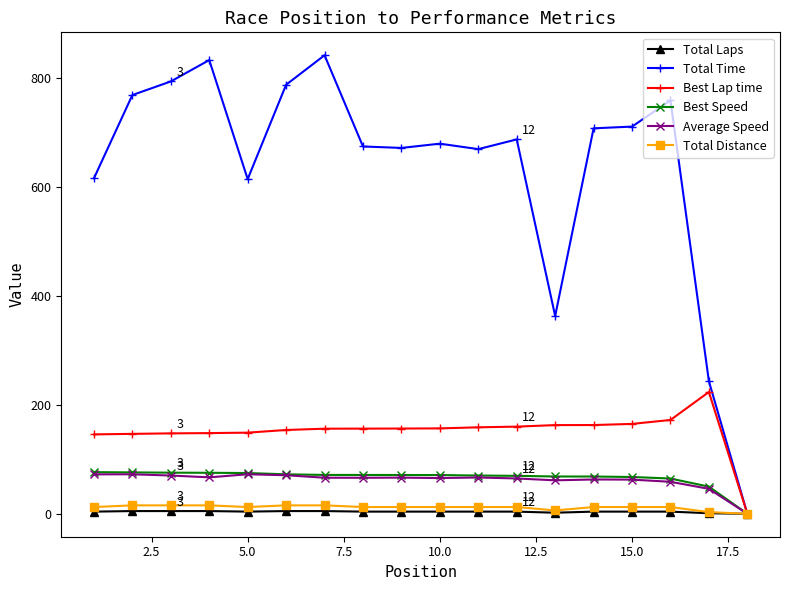

At how many categories does at least one series exceed 391?

15